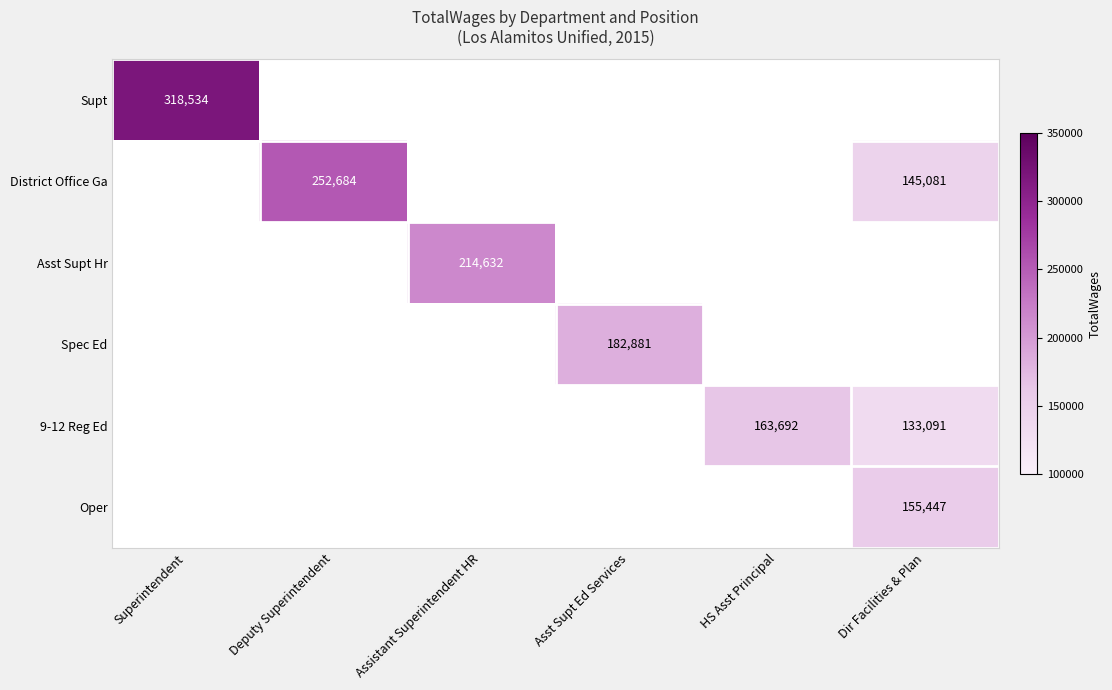

True or false: Oper has a value of 275812 at Dir Facilities & Plan.

False